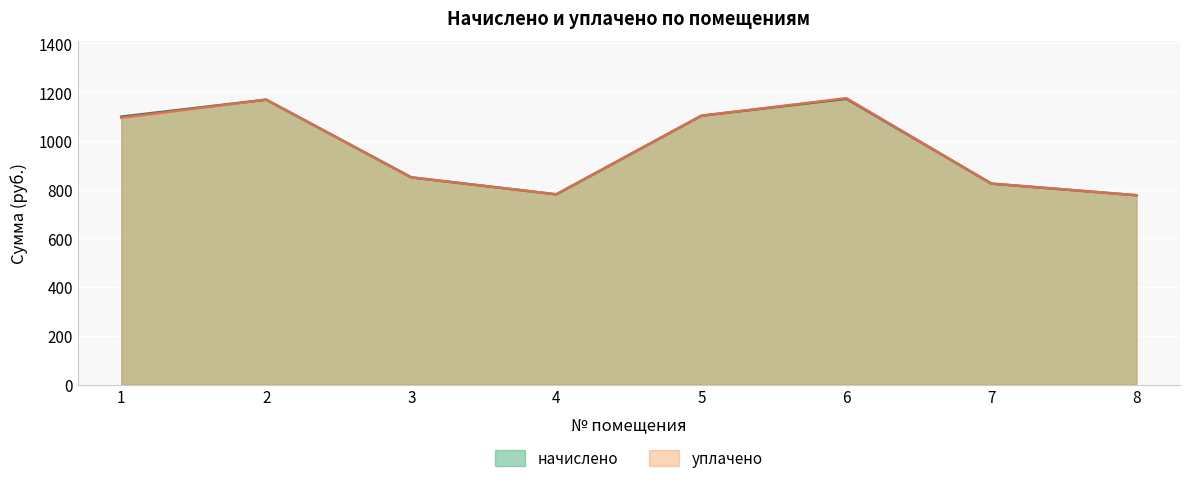

Does the chart display data point markers on the line(s)?

No